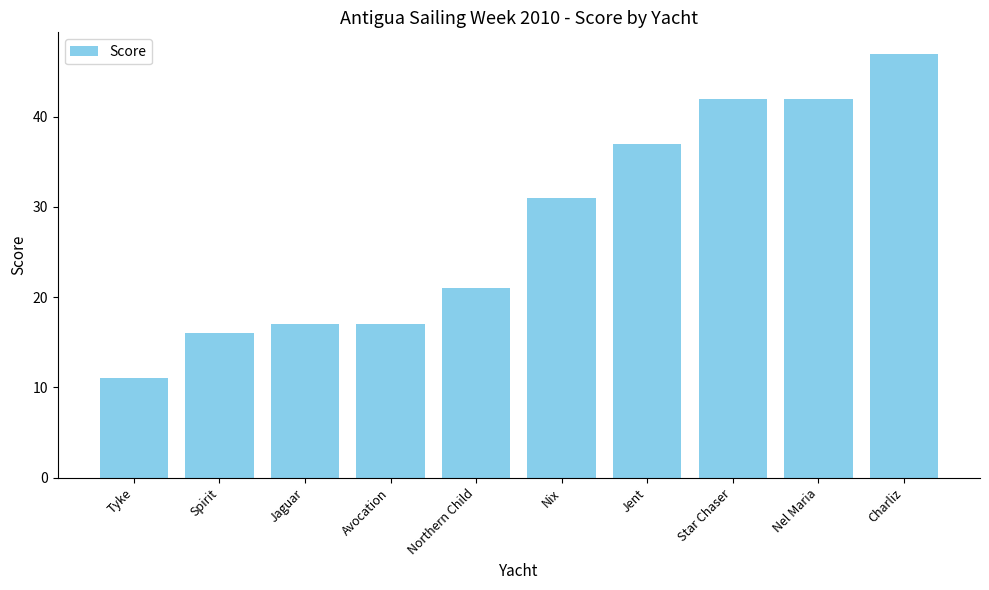

What is the smallest value displayed?

11